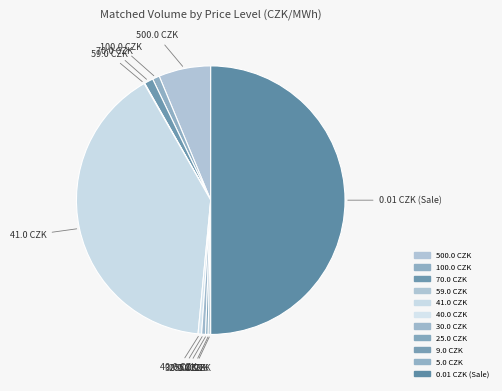

To the nearest percent, what is the difference between the 70.0 CZK and 25.0 CZK slice percentages?

1%